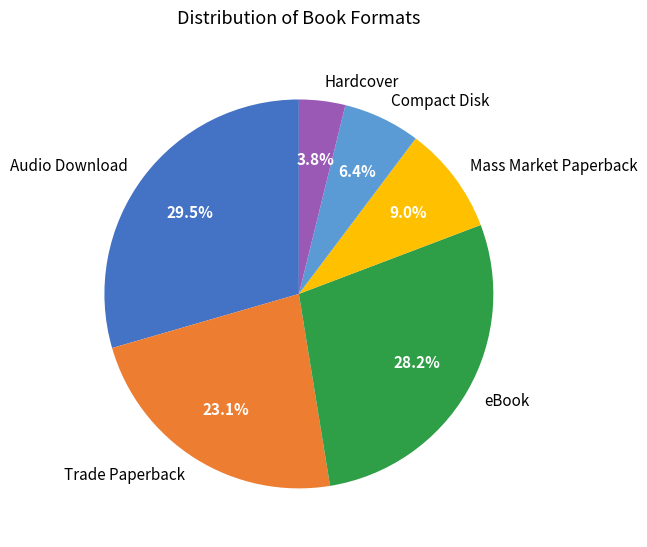

Is there any slice that represents more than half of the pie?

No